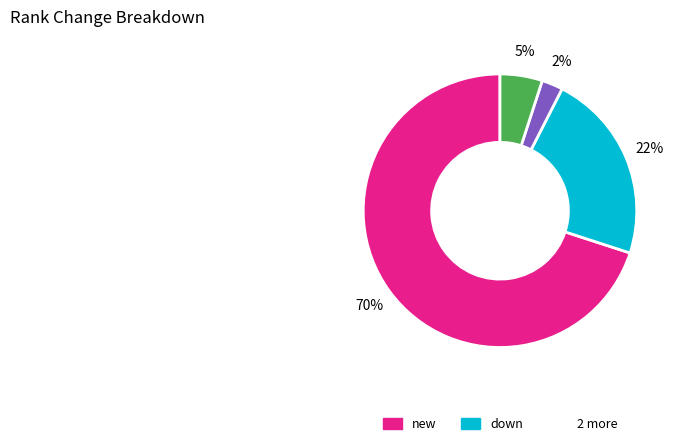

To the nearest percent, what is the average slice percentage?

25%